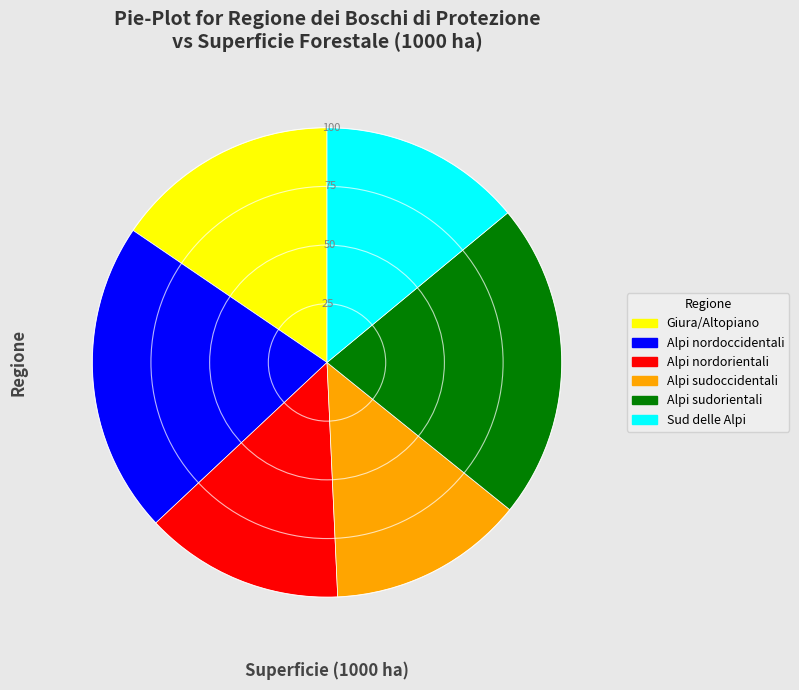

Is there a majority slice in this chart?

No